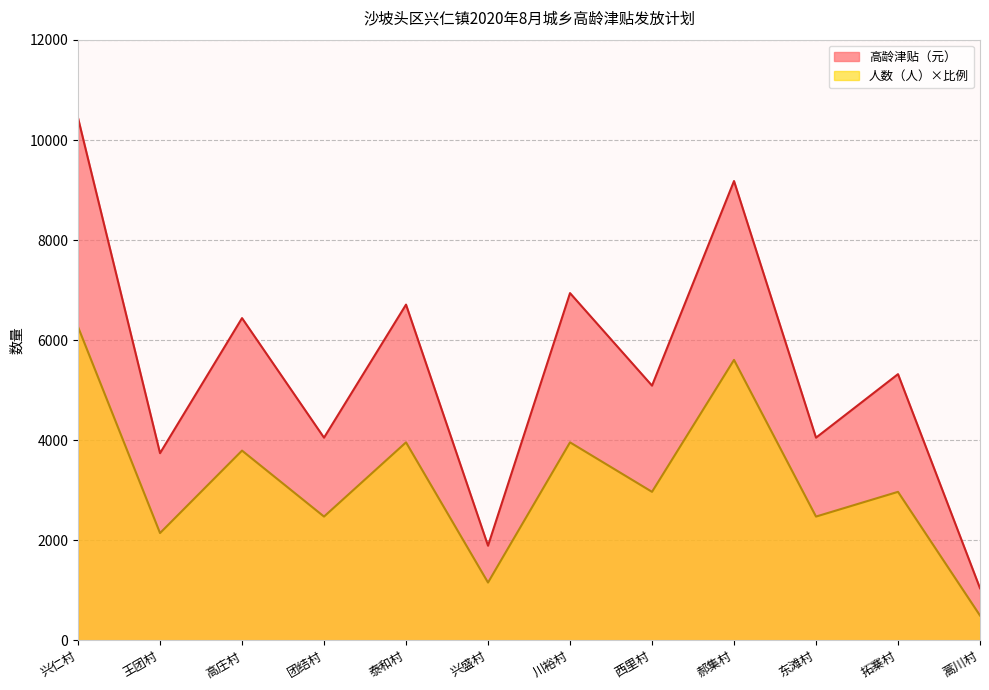

What is the maximum value for 人数（人）?

6264.0